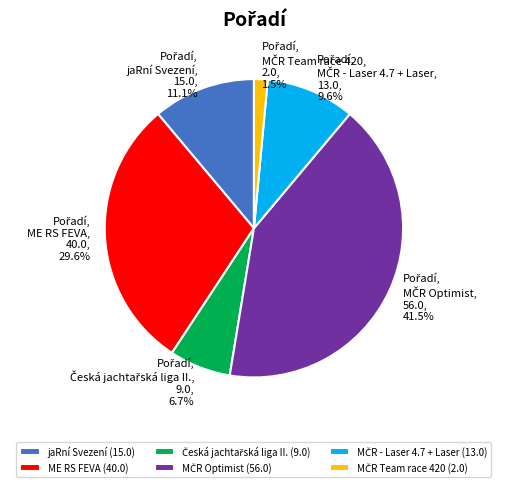

What is the total percentage of ME RS FEVA (40.0) and jaRní Svezení (15.0)?

40.7%